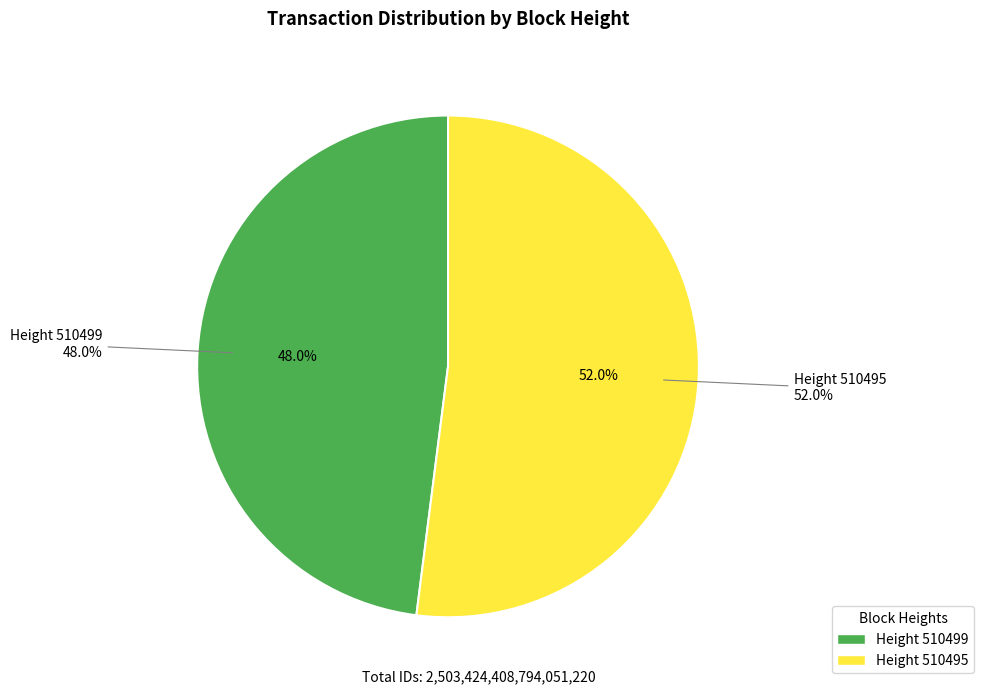

Which slice is the smallest?

510499